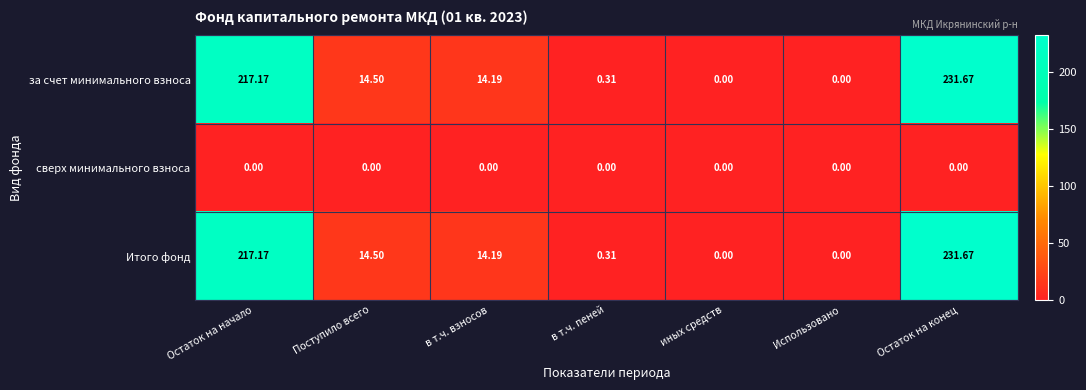

How many series are shown in this chart?

3